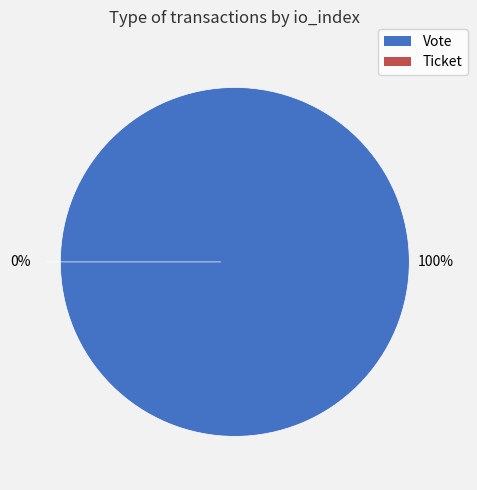

Is there a majority slice in this chart?

Yes